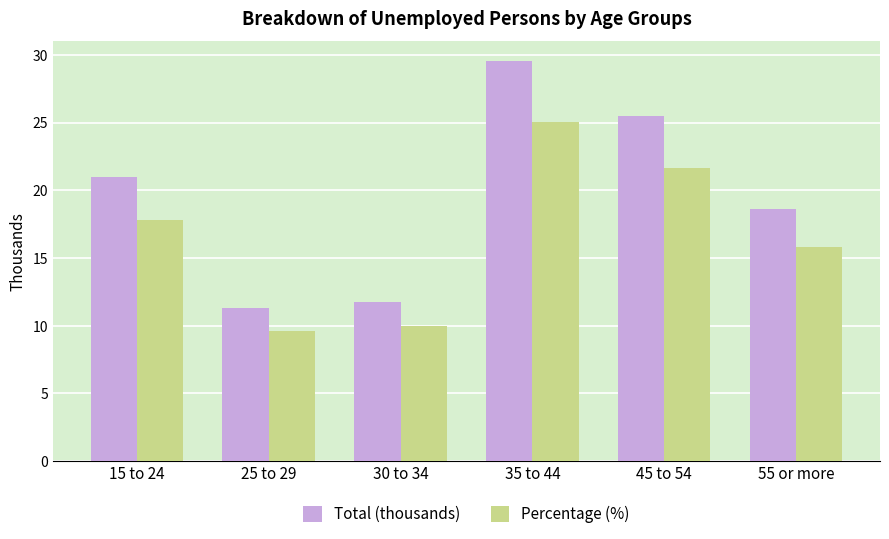

How many groups of bars are there?

6